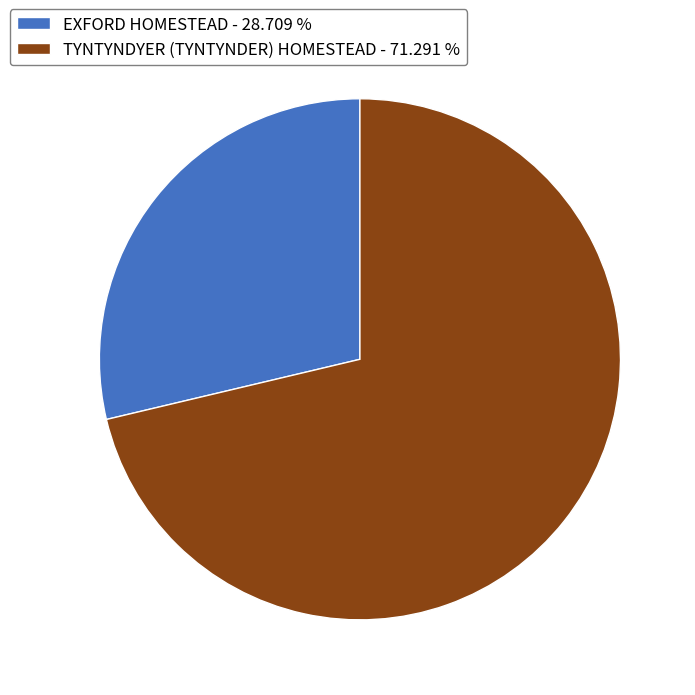

Which has a higher value, EXFORD HOMESTEAD - 28.709 % or TYNTYNDYER (TYNTYNDER) HOMESTEAD - 71.291 %?

TYNTYNDYER (TYNTYNDER) HOMESTEAD - 71.291 %